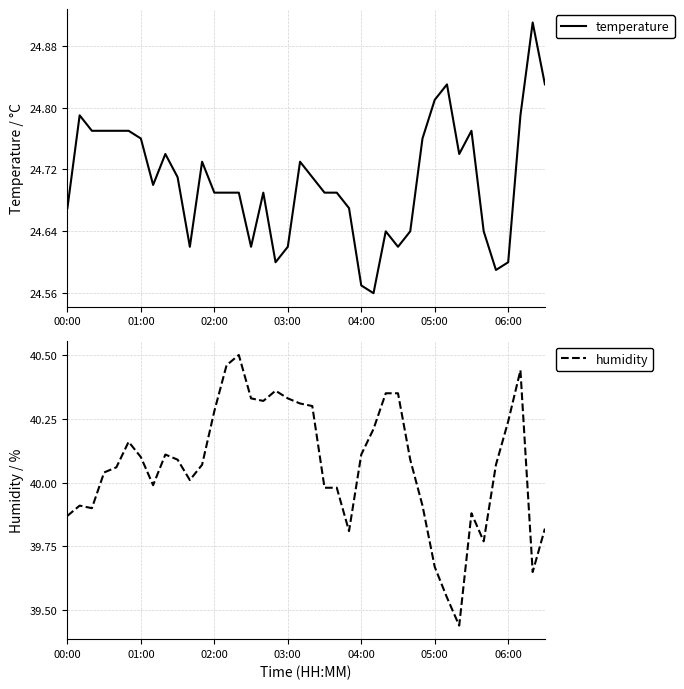

True or false: humidity has a value of 39.9 at 29.

True